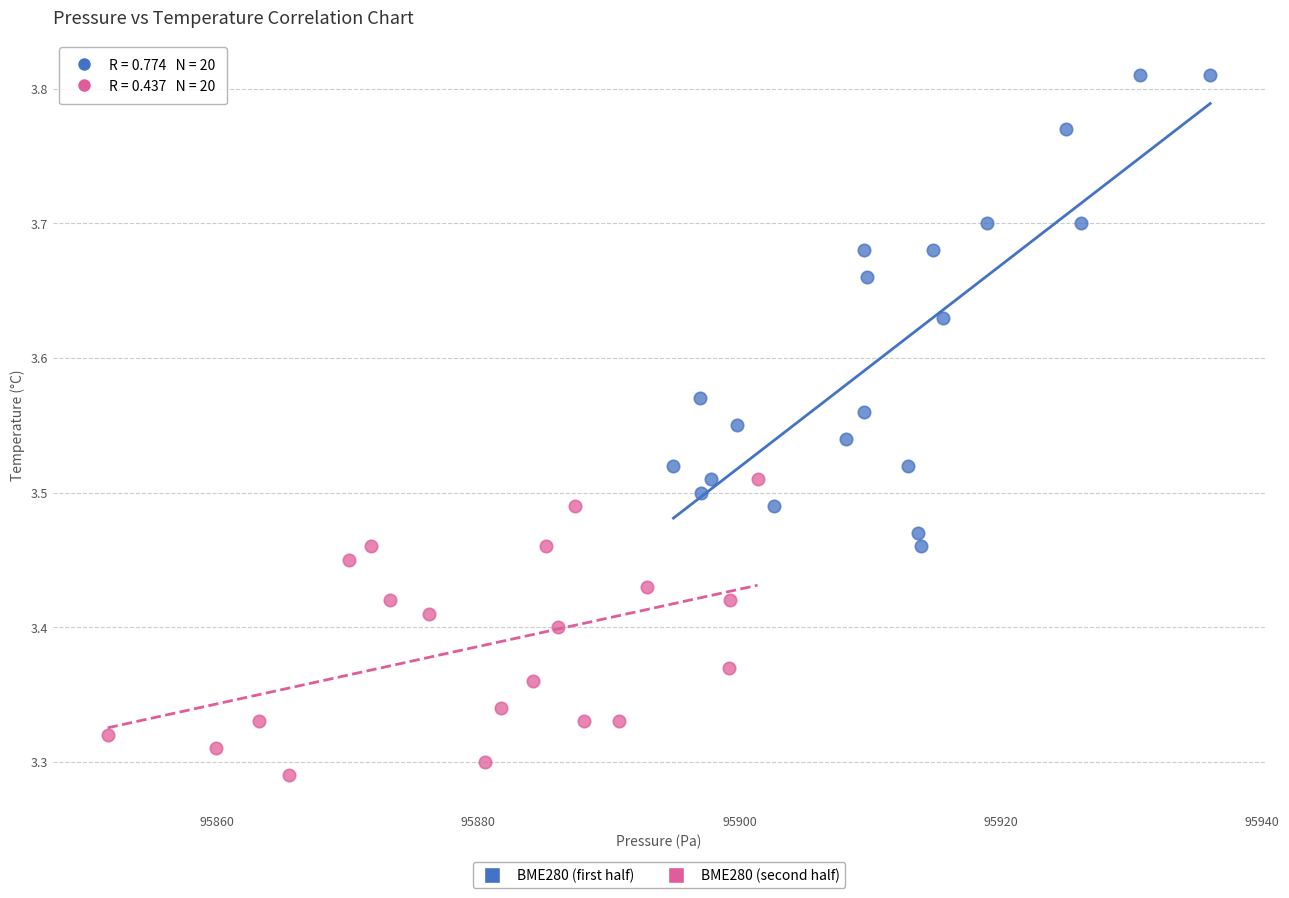

Which series has the largest Y range (max minus min)?

BME280 (first half)